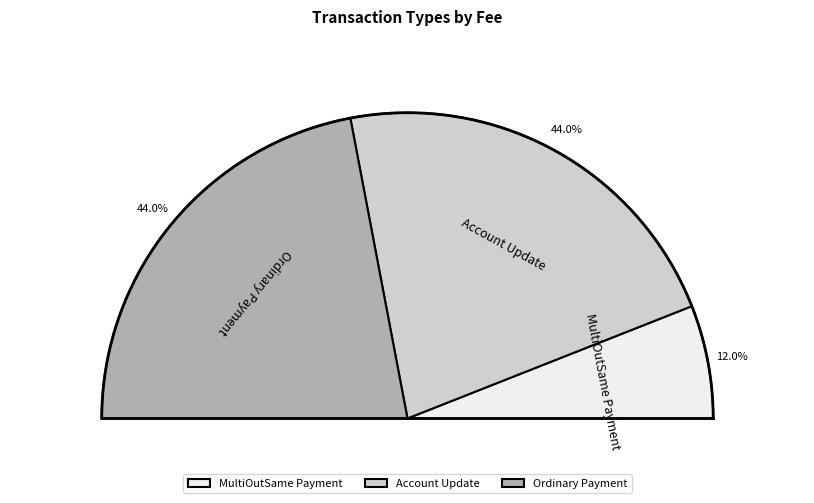

To the nearest percent, what portion does Account Update represent?

44%